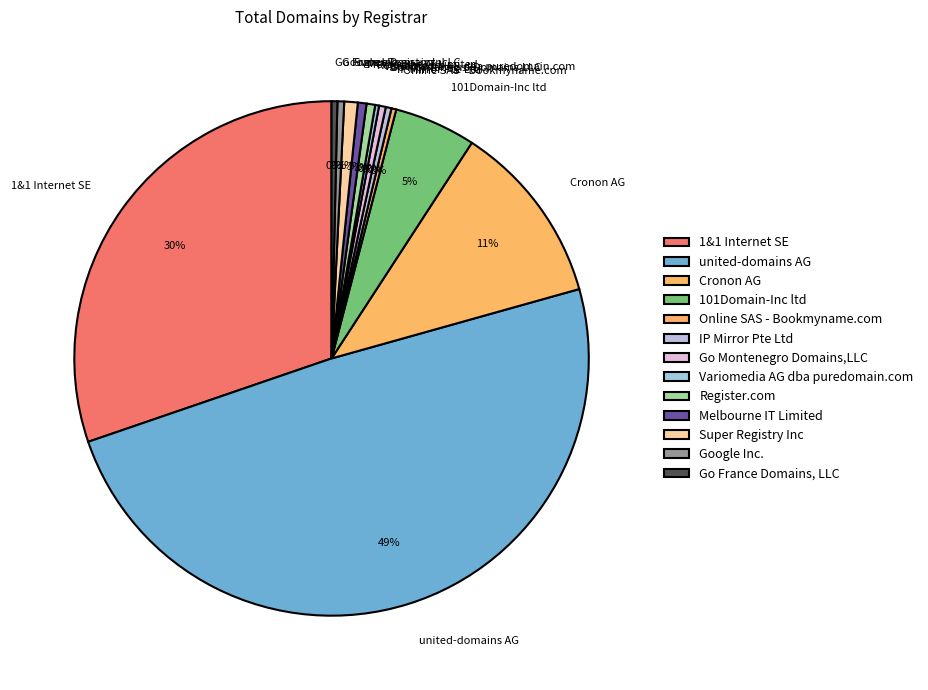

Which has a higher value, united-domains AG or Super Registry Inc?

united-domains AG